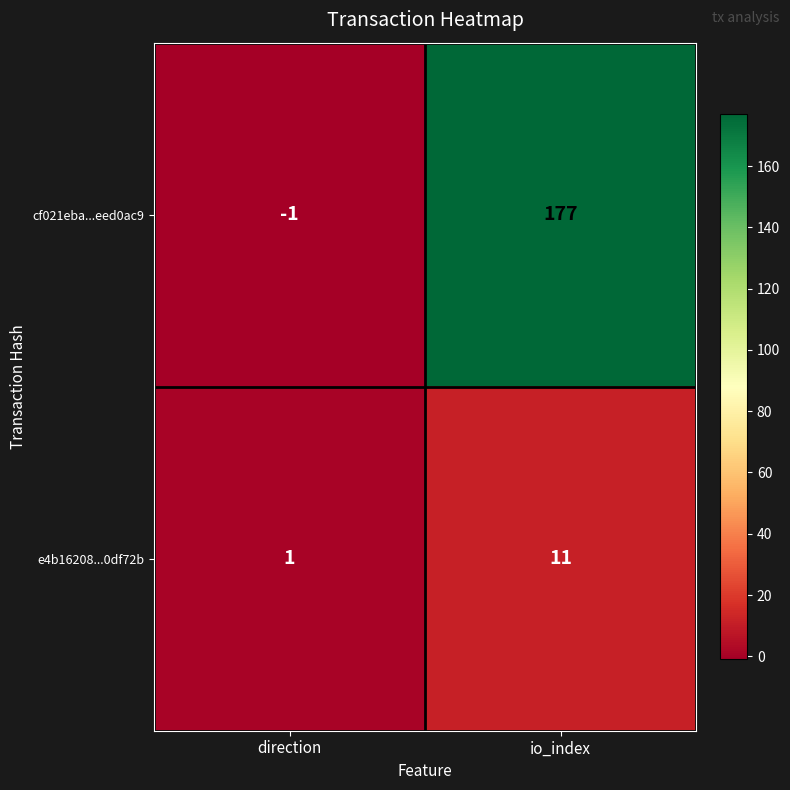

List the series in order of their peak value, lowest first.

e4b16208...0df72b, cf021eba...eed0ac9